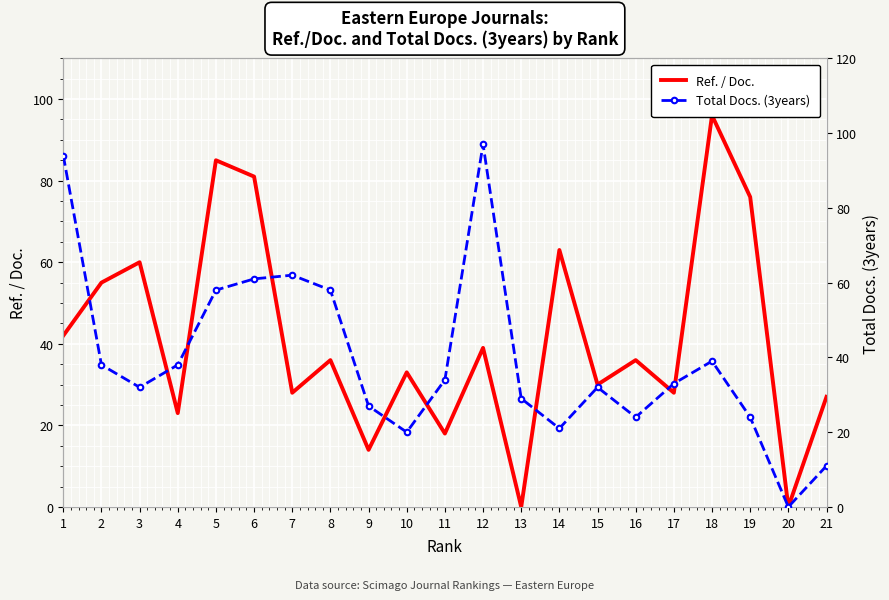

How many distinct data groups are displayed?

2